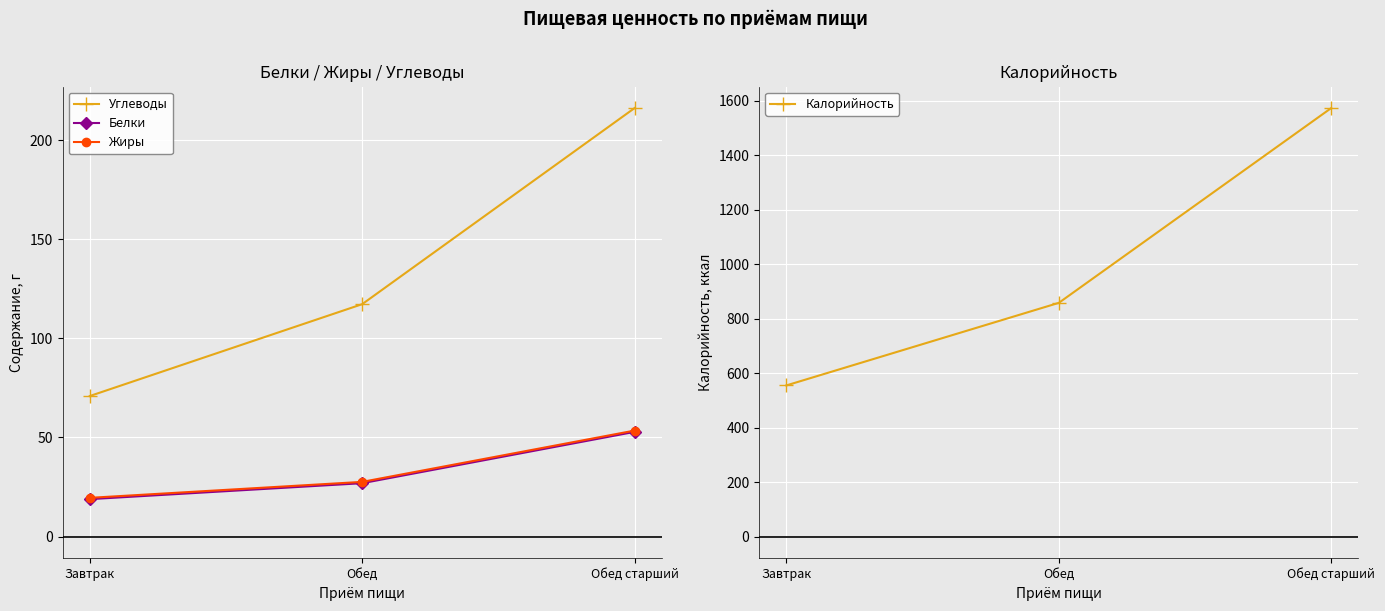

Reading right to left, extract all data points from this chart.

Углеводы: Обед старший=216.2	Обед=117.2	Завтрак=70.9
Белки: Обед старший=52.8	Обед=26.9	Завтрак=18.9
Жиры: Обед старший=53.5	Обед=27.6	Завтрак=19.6
Калорийность: Обед старший=1573.0	Обед=858.0	Завтрак=555.0